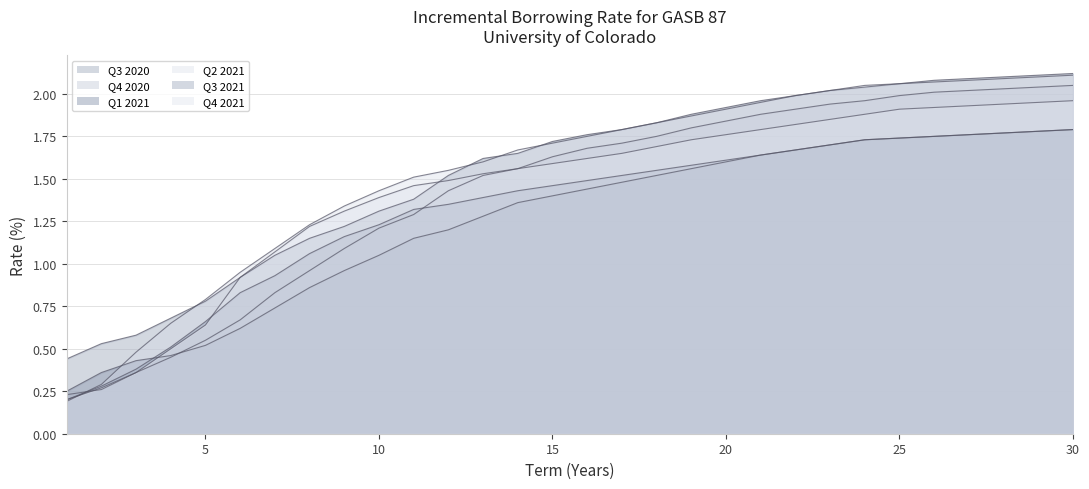

Which has a higher value, 23 or 24?

24